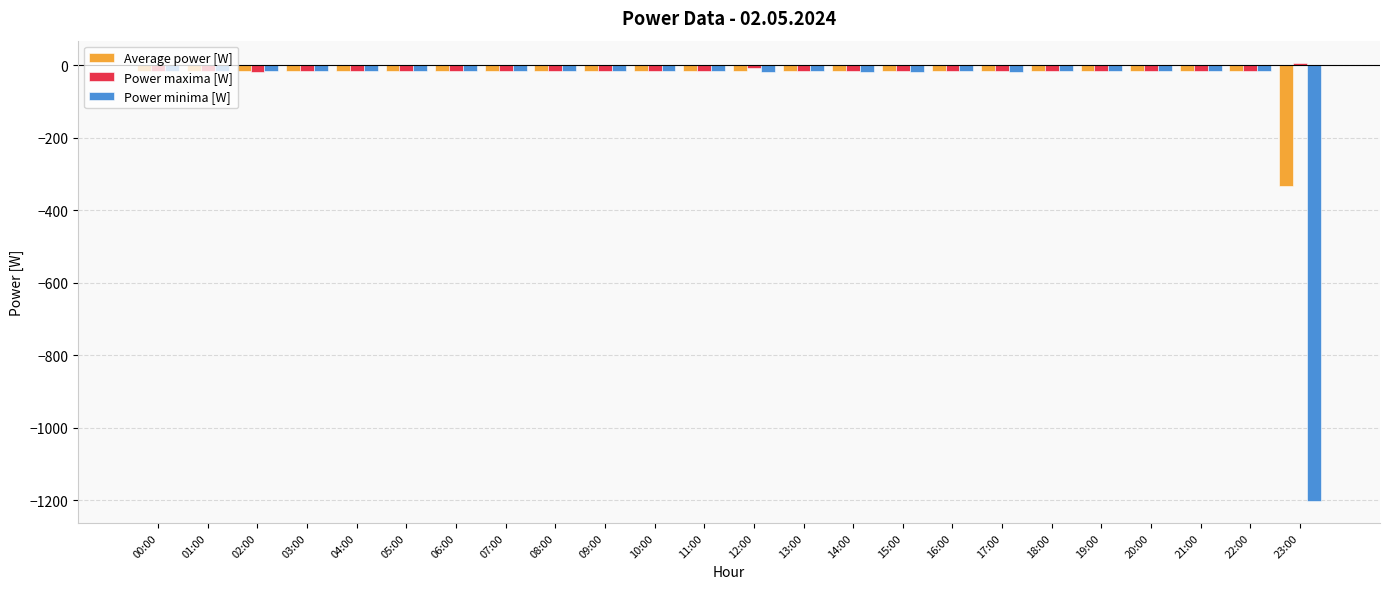

What is the total value across all series at 05:00?

-51.0